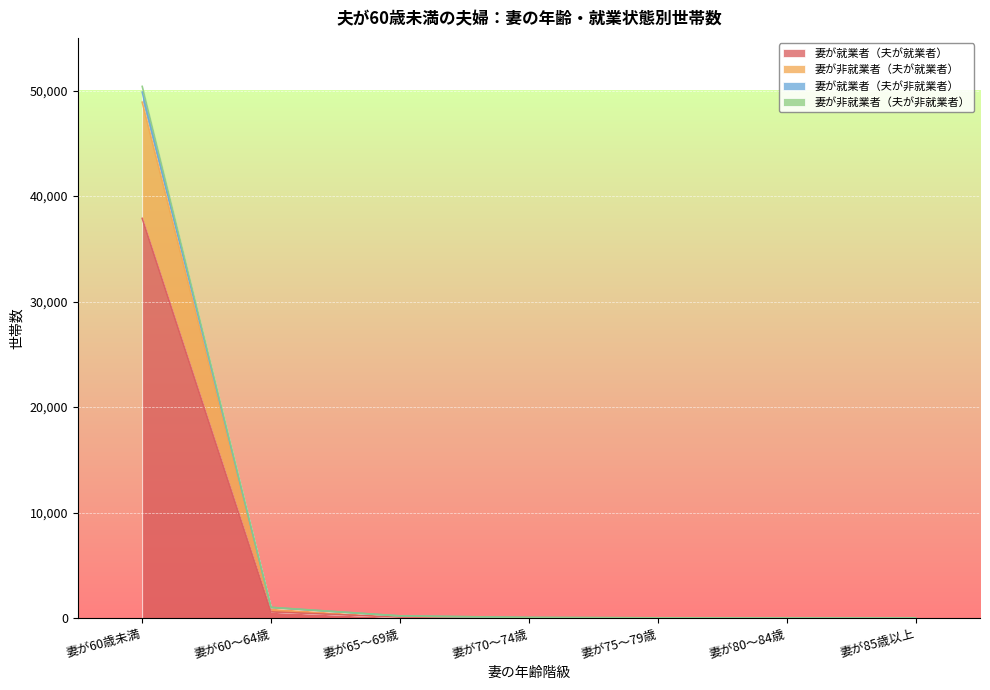

The value of 妻が就業者（夫が非就業者） at 妻が60歳未満 is 49863. True or false?

True